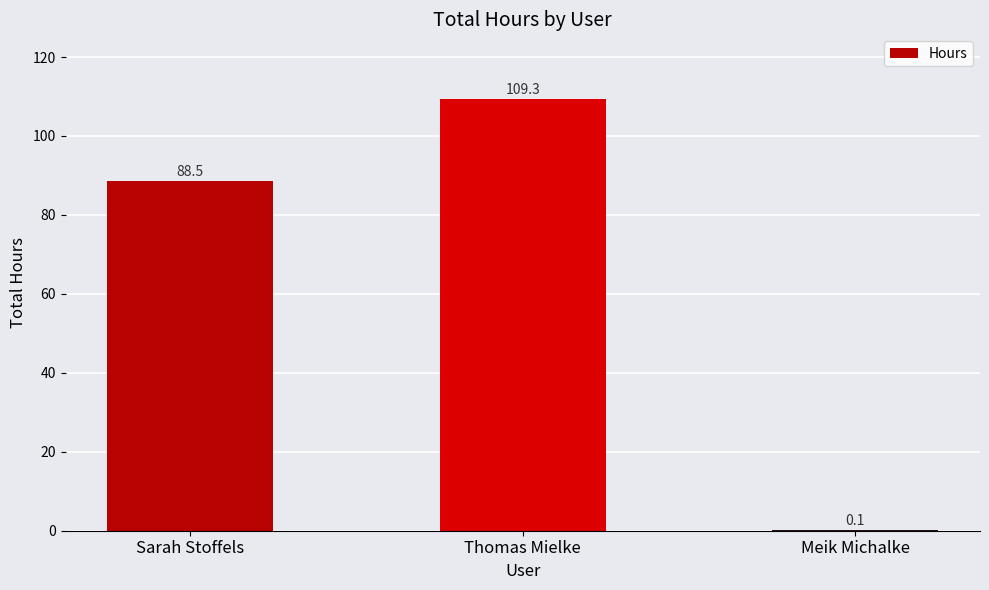

Which label corresponds to the largest value in the chart?

Thomas Mielke